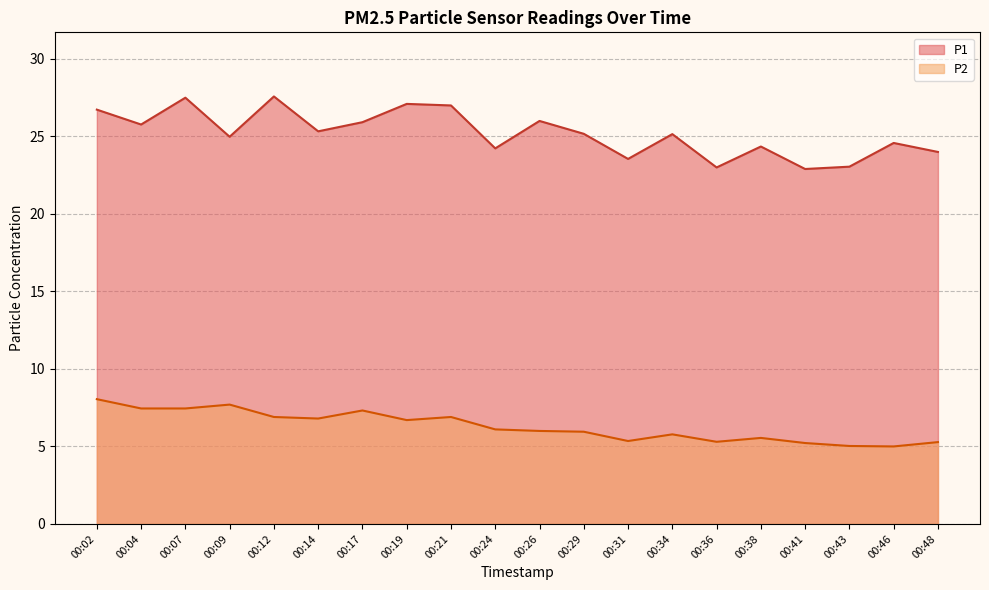

What is the total value across all series at 00:09?

32.7